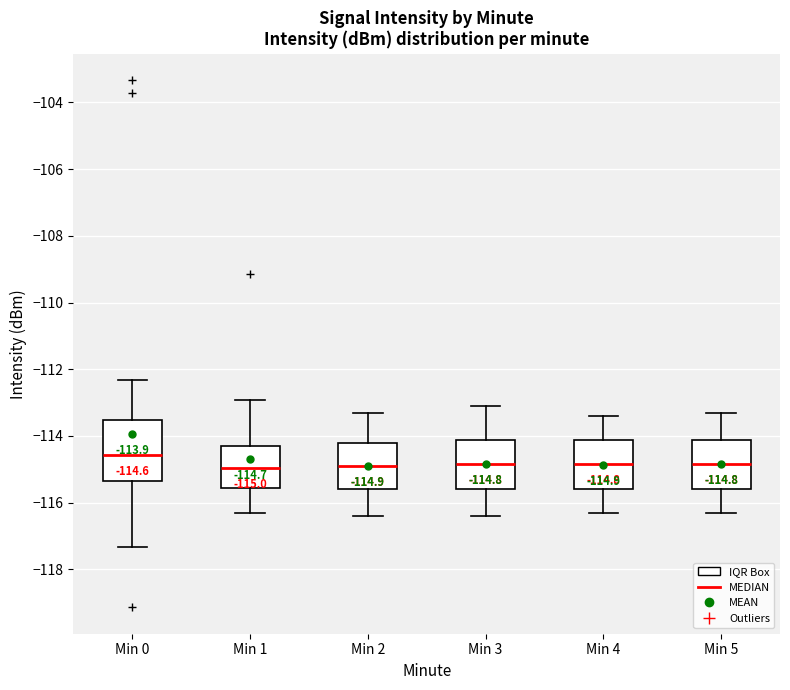

Comparing the boxes themselves (not the whiskers), which one is the tallest?

Min 0